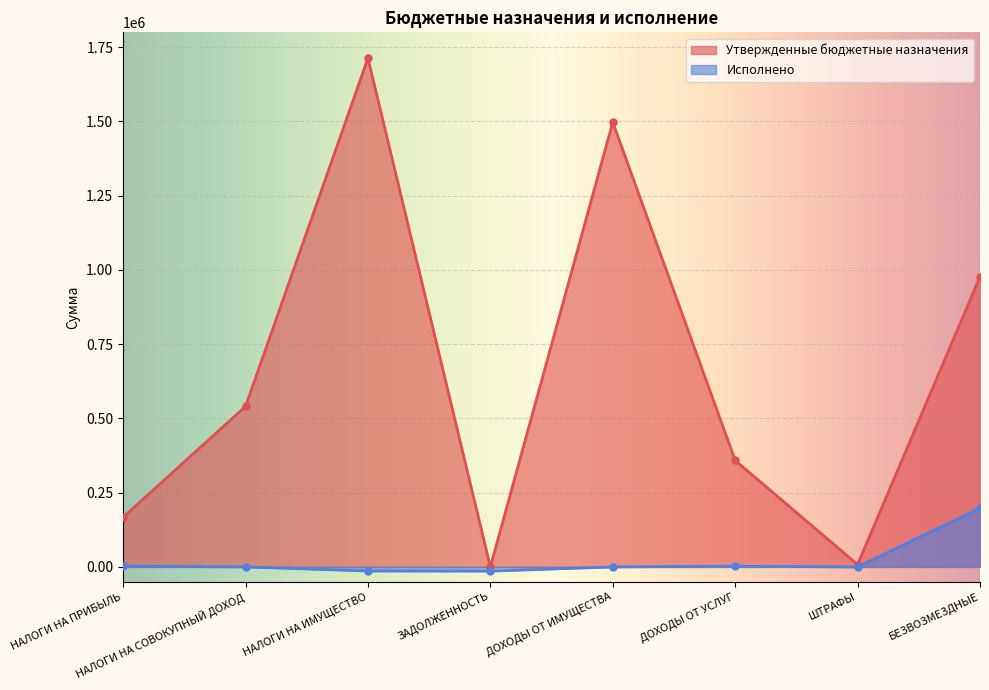

Where is the first local maximum for Утвержденные бюджетные назначения?

НАЛОГИ НА ИМУЩЕСТВО